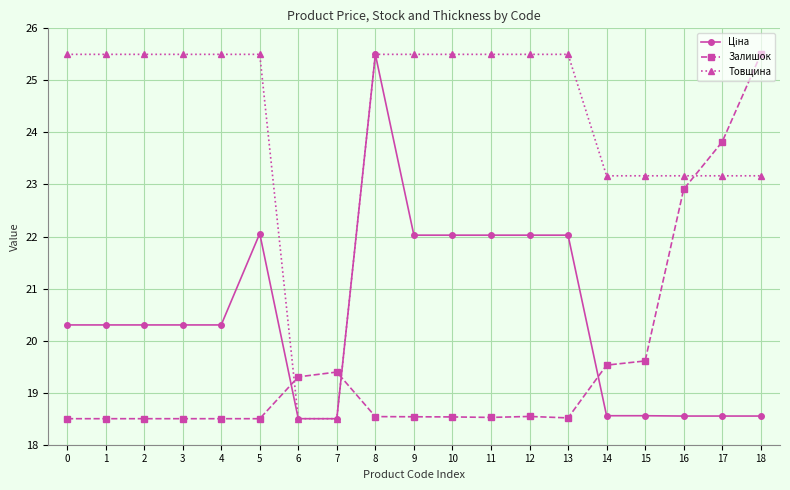

What is the value of the Залишок point at the 9th from the left?

18.5